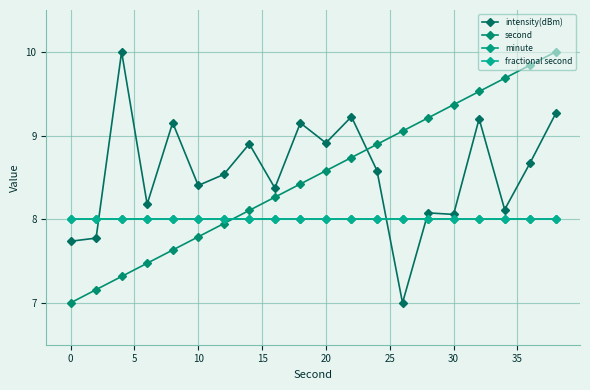

What is the lowest value of the intensity(dBm) series?

7.0